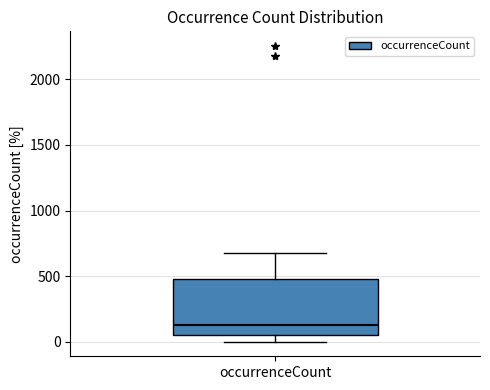

Where does the upper whisker of the box for occurrenceCount end on the y-axis? The values are not printed on the chart, so give them approximately, as read against the axis.

700